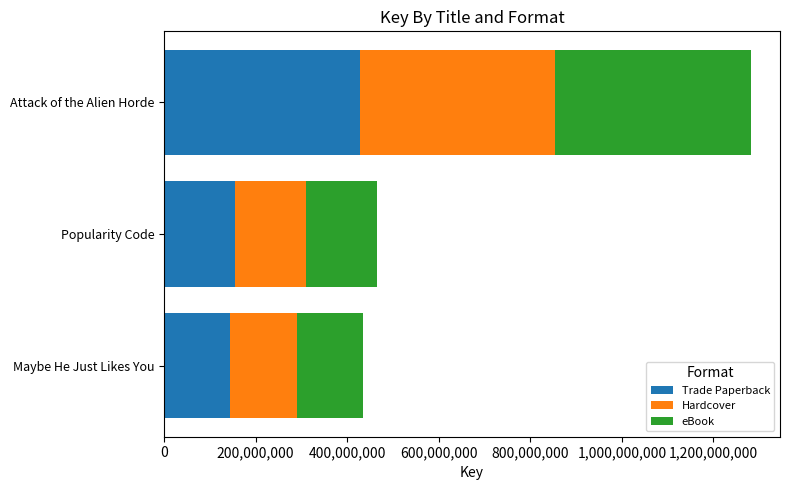

What is the lowest value of the Trade Paperback series?

144637348